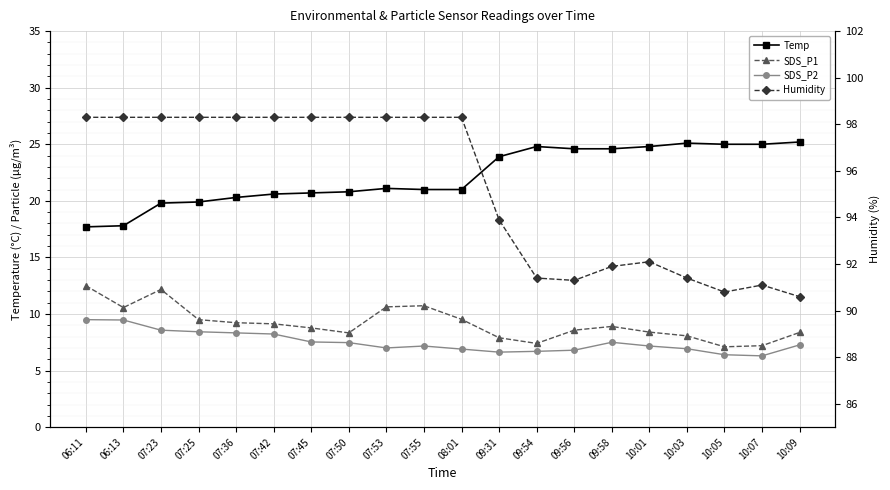

Reading left to right, what are all the values shown in this chart?

Temp: 06:11=17.7	06:13=17.8	07:23=19.8	07:25=19.9	07:36=20.3	07:42=20.6	07:45=20.7	07:50=20.8	07:53=21.1	07:55=21.0	08:01=21.0	09:31=23.9	09:54=24.8	09:56=24.6	09:58=24.6	10:01=24.8	10:03=25.1	10:05=25.0	10:07=25.0	10:09=25.2
SDS_P1: 06:11=12.5	06:13=10.6	07:23=12.2	07:25=9.5	07:36=9.2	07:42=9.1	07:45=8.8	07:50=8.3	07:53=10.6	07:55=10.7	08:01=9.5	09:31=7.9	09:54=7.4	09:56=8.6	09:58=8.9	10:01=8.4	10:03=8.1	10:05=7.1	10:07=7.2	10:09=8.4
SDS_P2: 06:11=9.5	06:13=9.5	07:23=8.6	07:25=8.4	07:36=8.3	07:42=8.2	07:45=7.5	07:50=7.5	07:53=7.0	07:55=7.2	08:01=6.9	09:31=6.6	09:54=6.7	09:56=6.8	09:58=7.5	10:01=7.2	10:03=6.9	10:05=6.4	10:07=6.3	10:09=7.3
Humidity: 06:11=98.3	06:13=98.3	07:23=98.3	07:25=98.3	07:36=98.3	07:42=98.3	07:45=98.3	07:50=98.3	07:53=98.3	07:55=98.3	08:01=98.3	09:31=93.9	09:54=91.4	09:56=91.3	09:58=91.9	10:01=92.1	10:03=91.4	10:05=90.8	10:07=91.1	10:09=90.6